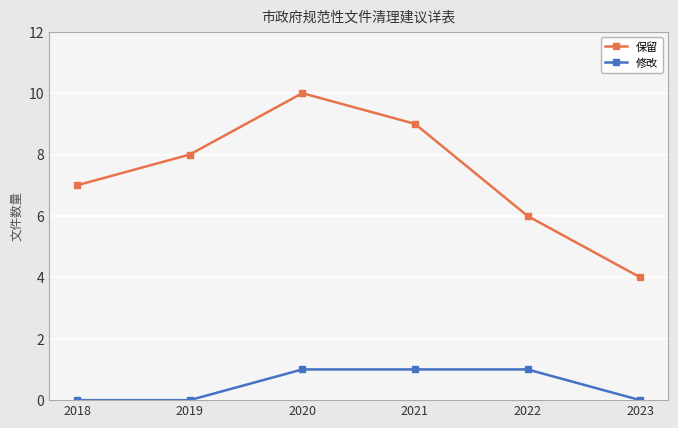

What is the sum of all 修改 values?

3